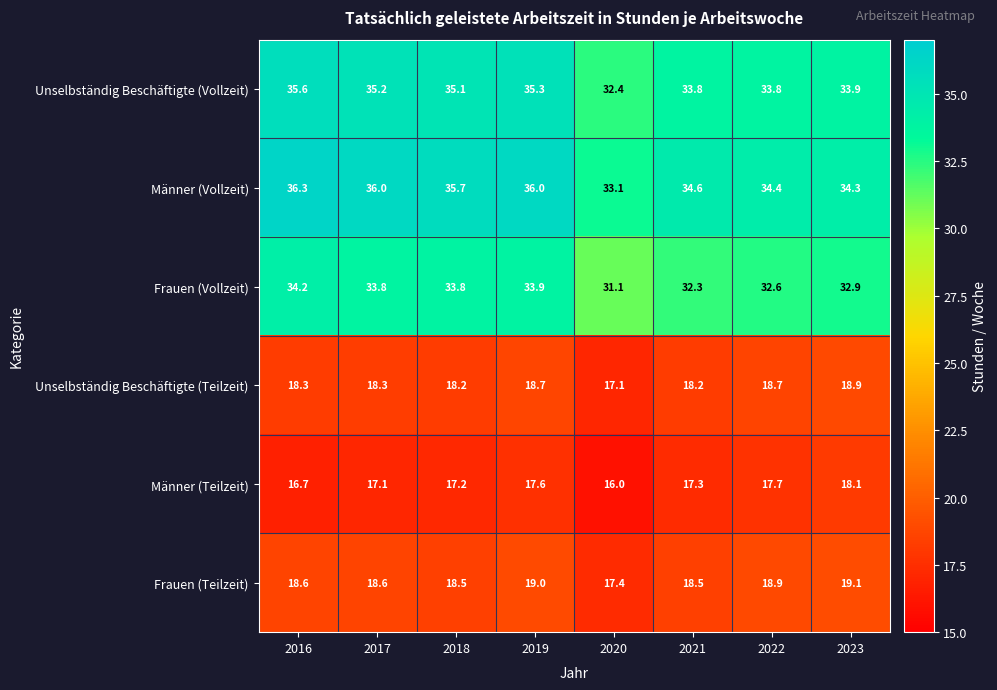

Which series has the largest total across all categories?

Männer (Vollzeit)